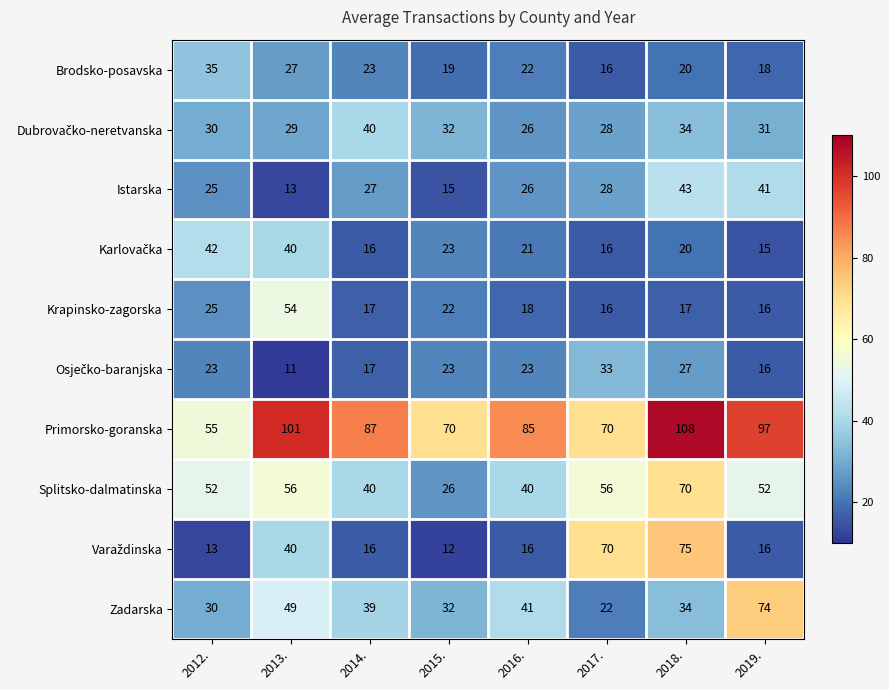

What is the total value across all series at 2012.?

330